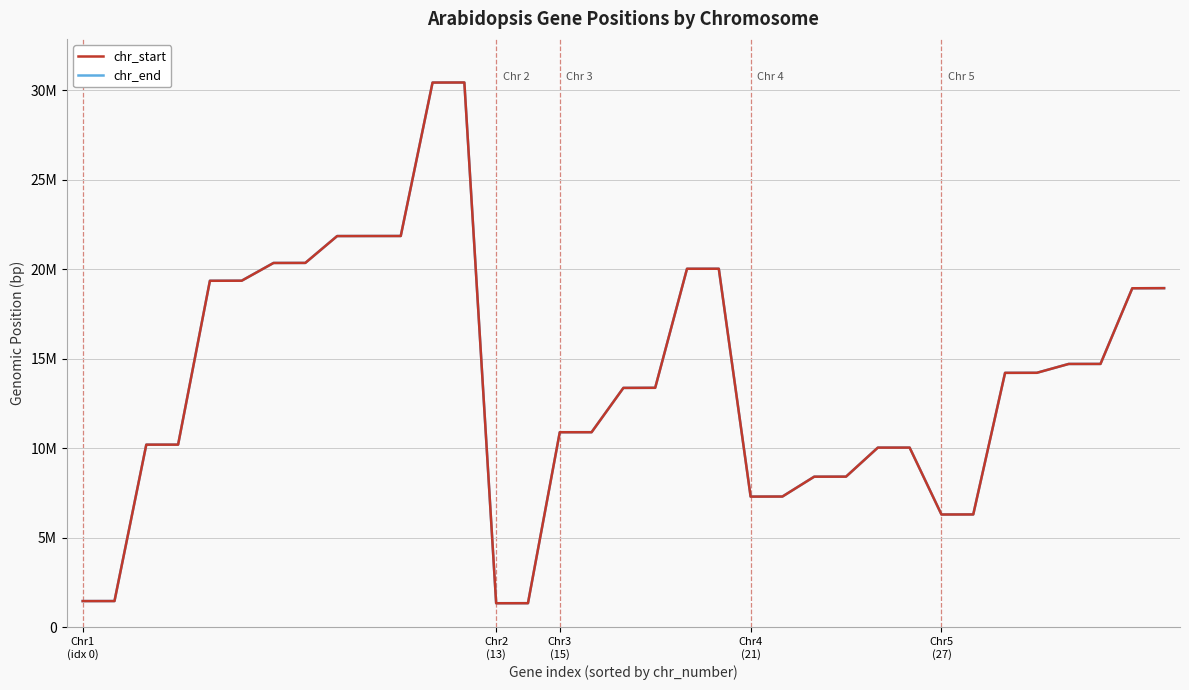

What are all the series names shown in the legend?

chr_start, chr_end